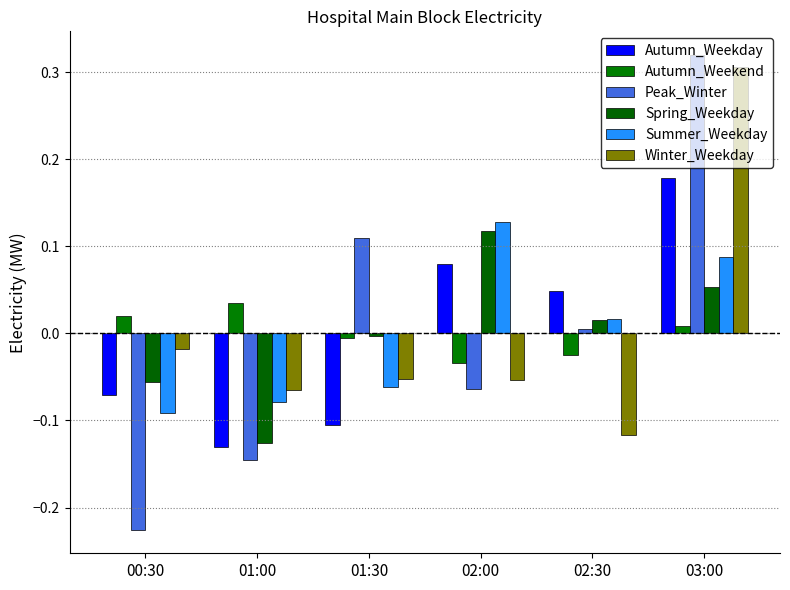

What value does the Peak_Winter series have at 01:00?

-0.1